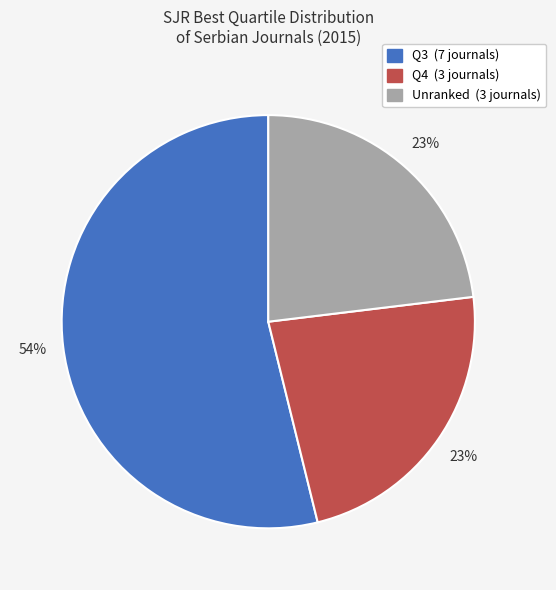

To the nearest percent, what is the average slice percentage?

33%